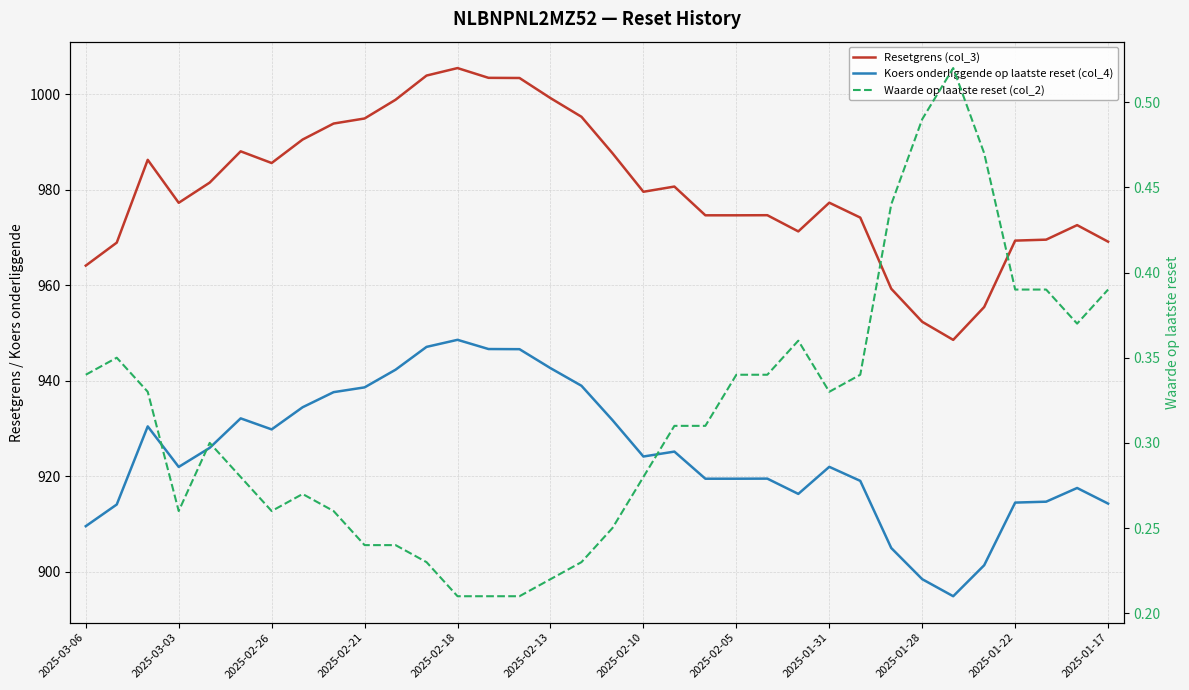

Which series has the widest spread of values?

Resetgrens (col_3)